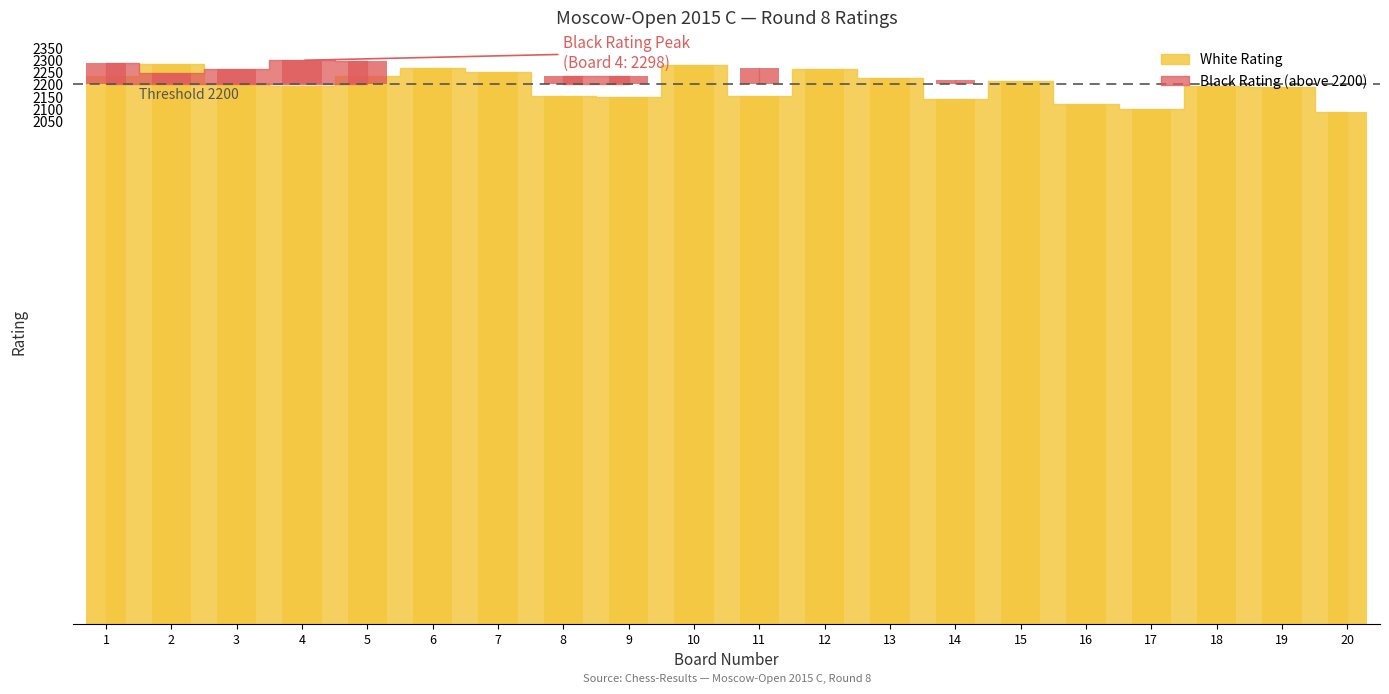

What is the difference between the maximum and second lowest values?

185